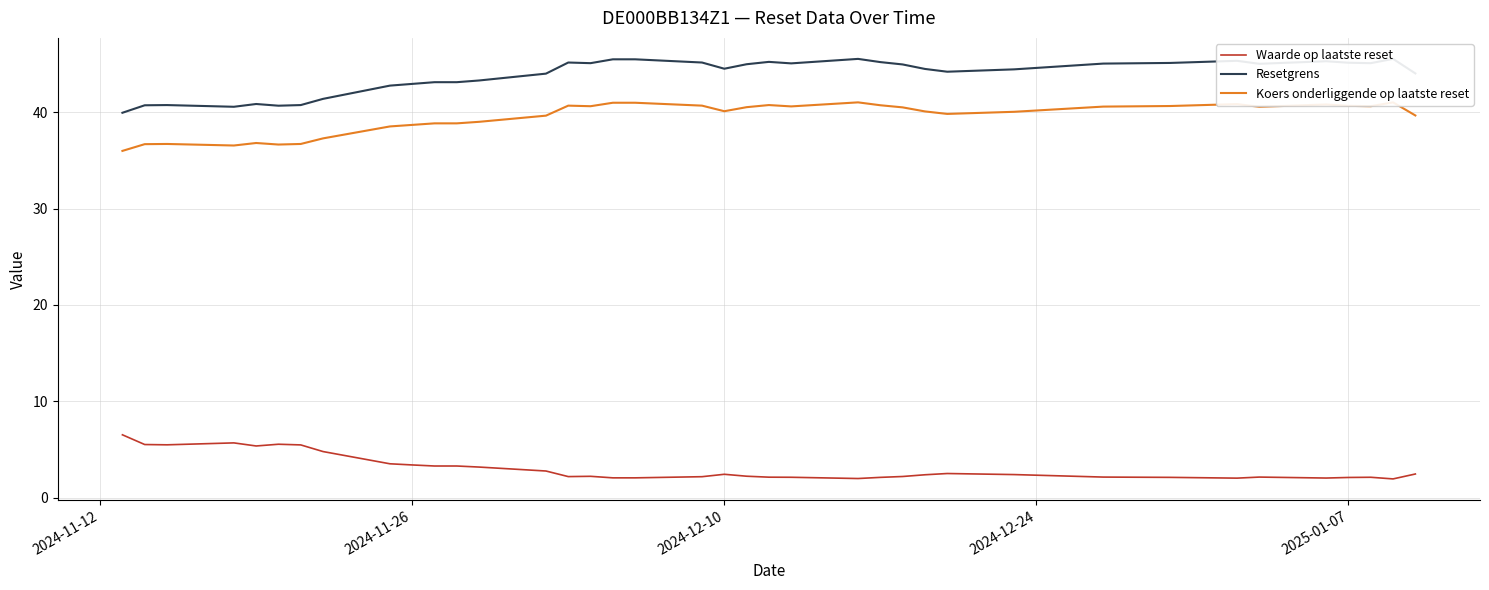

What is the maximum value for Waarde op laatste reset?

6.5